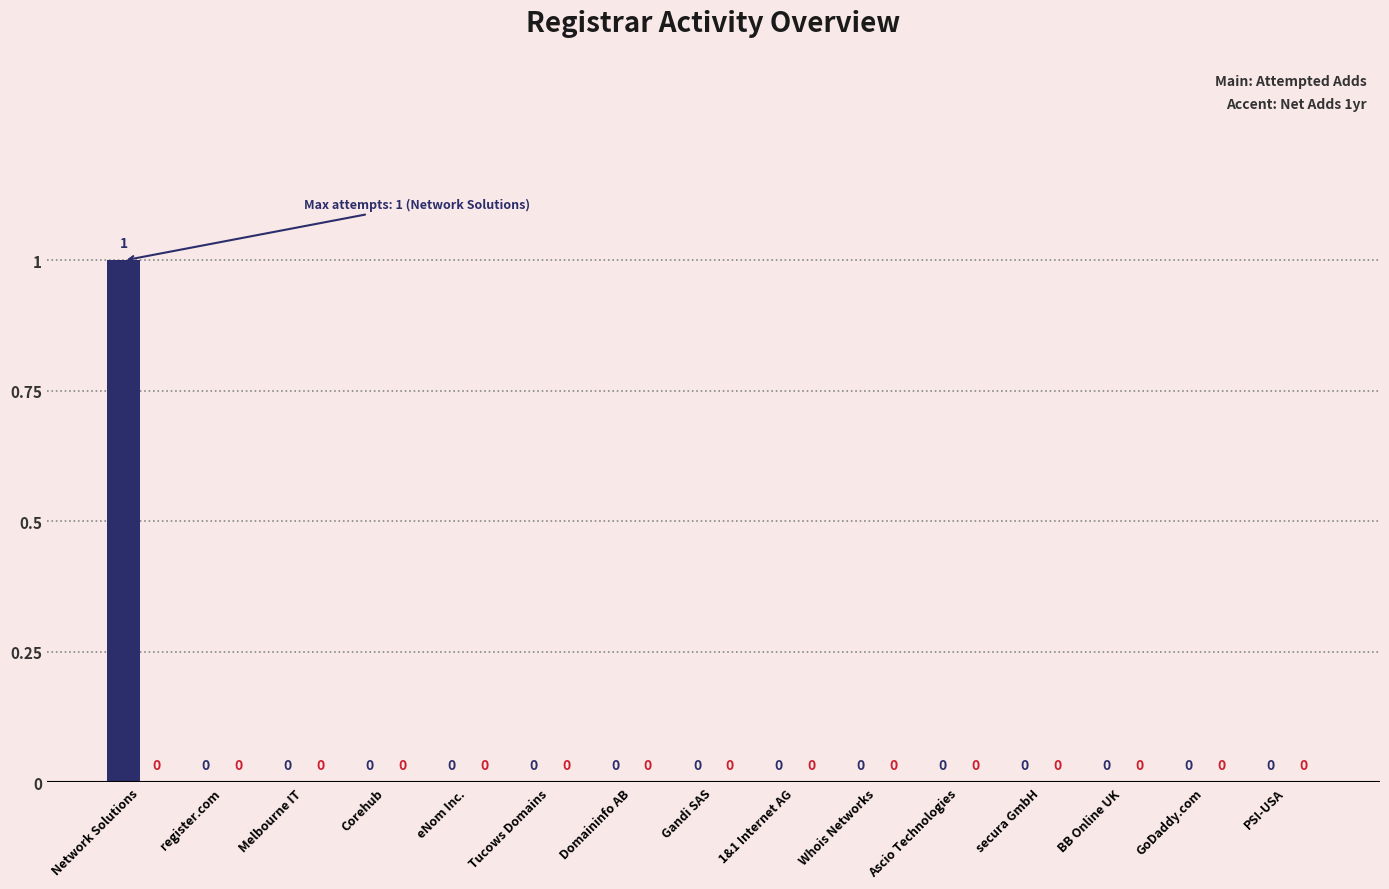

True or false: the data shows 1 at GoDaddy.com.

False